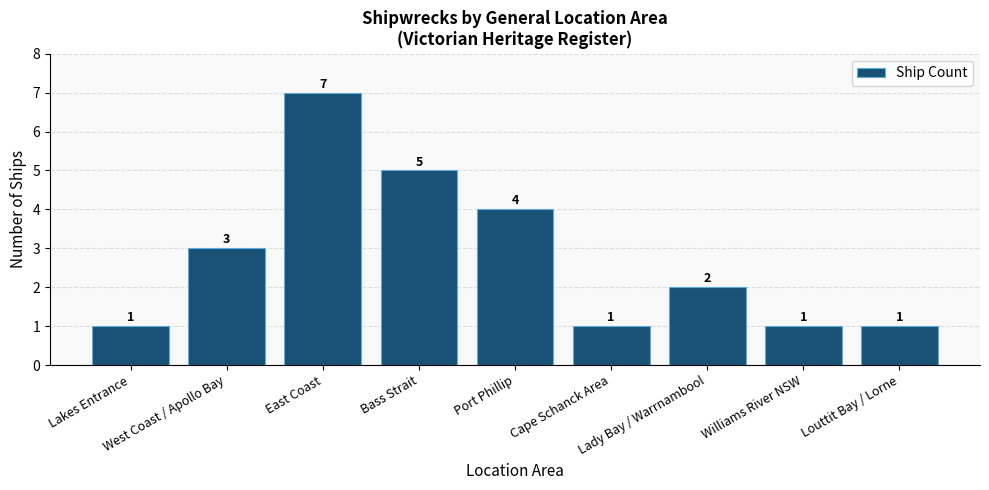

What is the value of the 5th bar from the left?

4